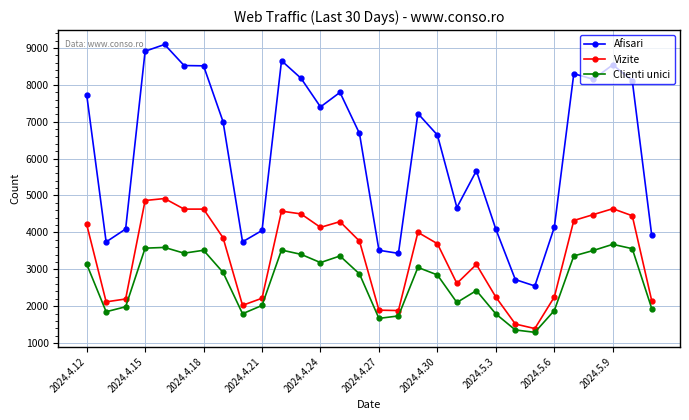

What is the value of the Afisari point at the 7th from the left?

8516